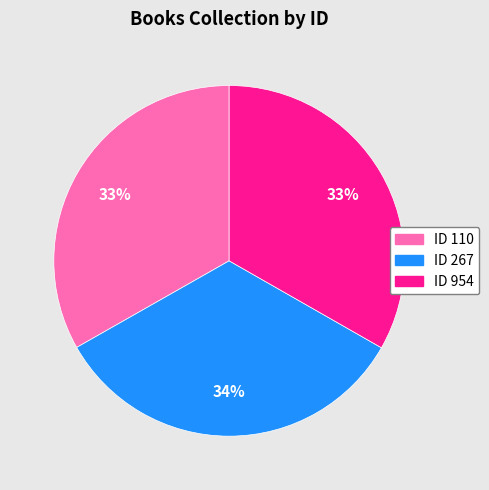

Does any single category account for the majority?

No